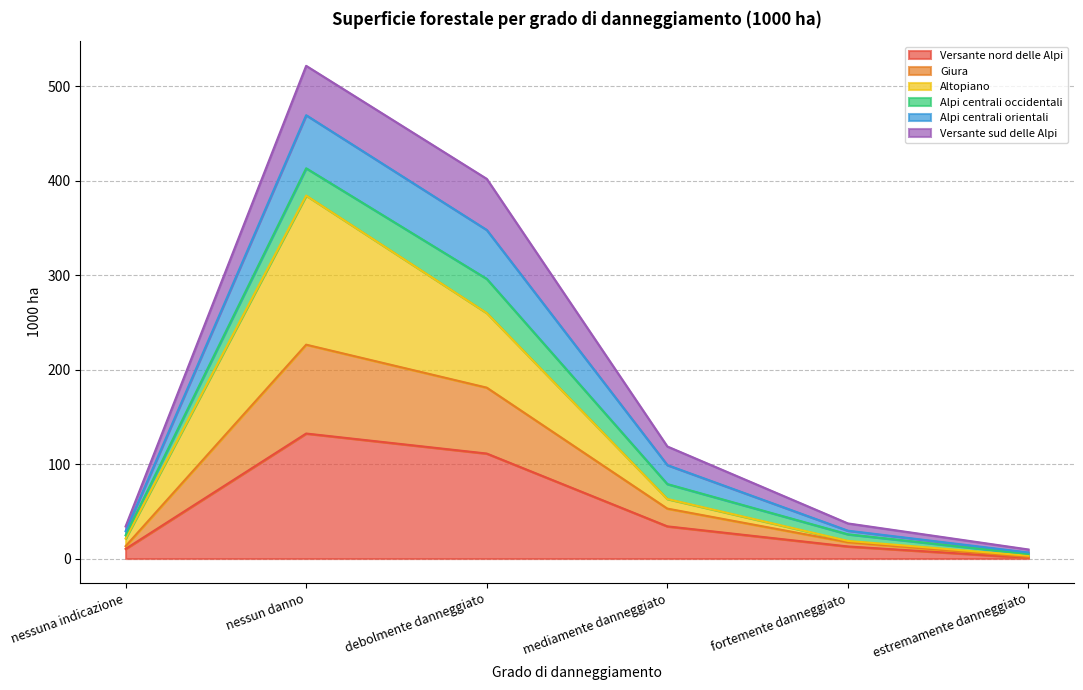

True or false: Versante nord delle Alpi and Giura cross at least once.

False